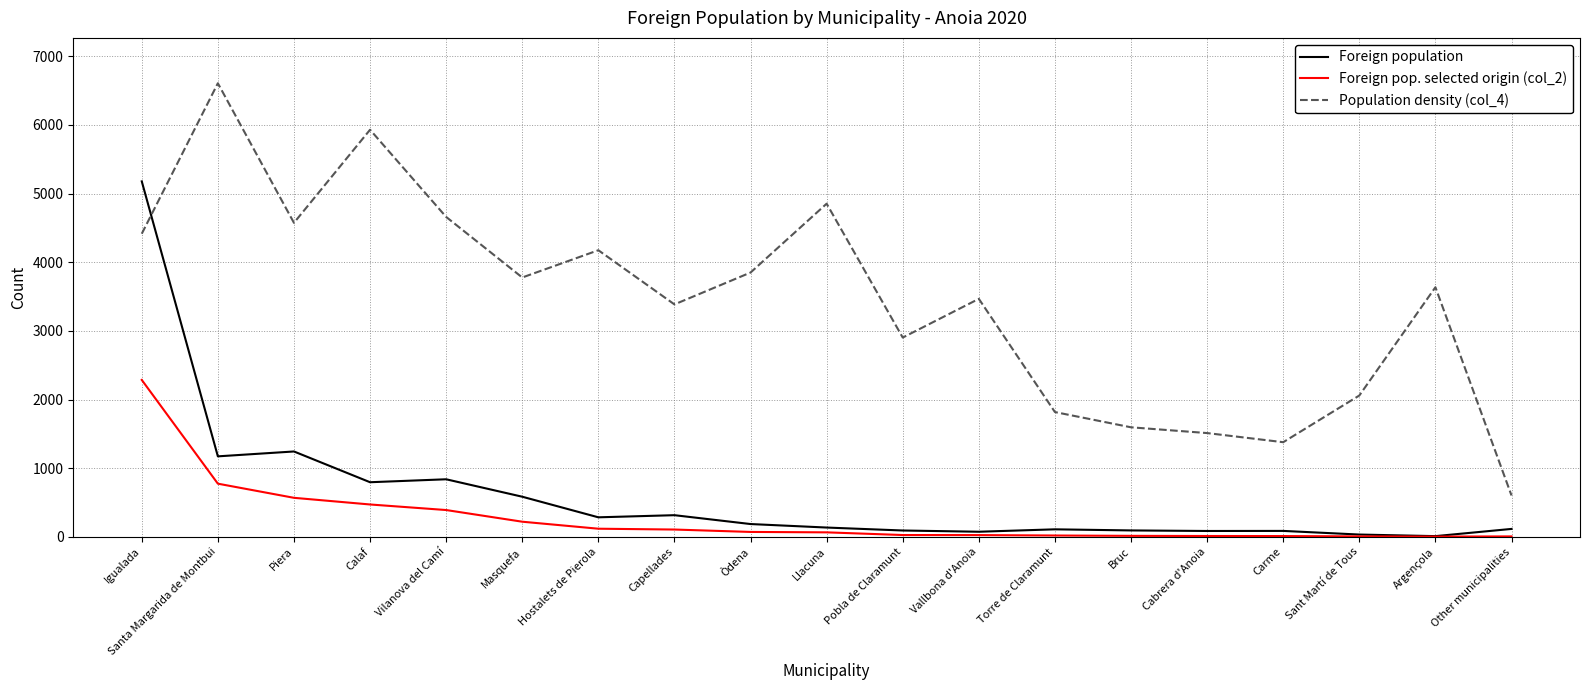

Rank the series by their maximum value, from highest to lowest.

Population density (col_4), Foreign population, Foreign pop. selected origin (col_2)